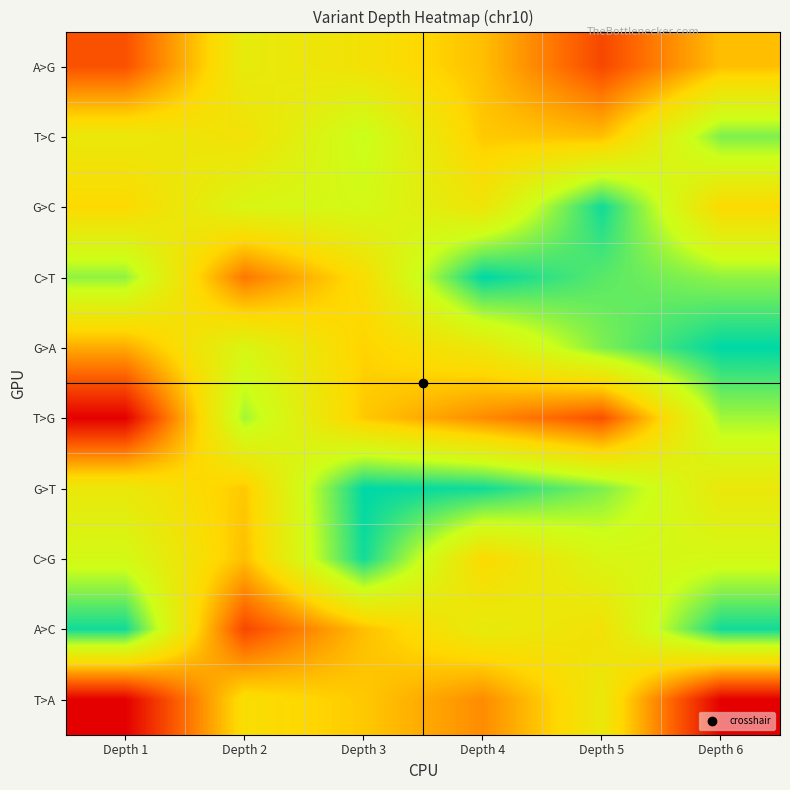

Which series has the widest spread of values?

T>G